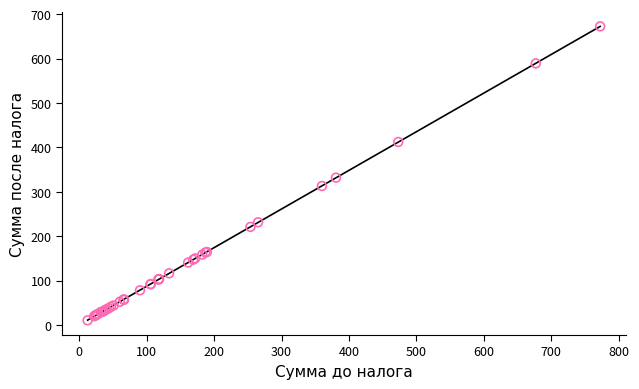

What Y value in the scatter plot is closest to 341?

331.7